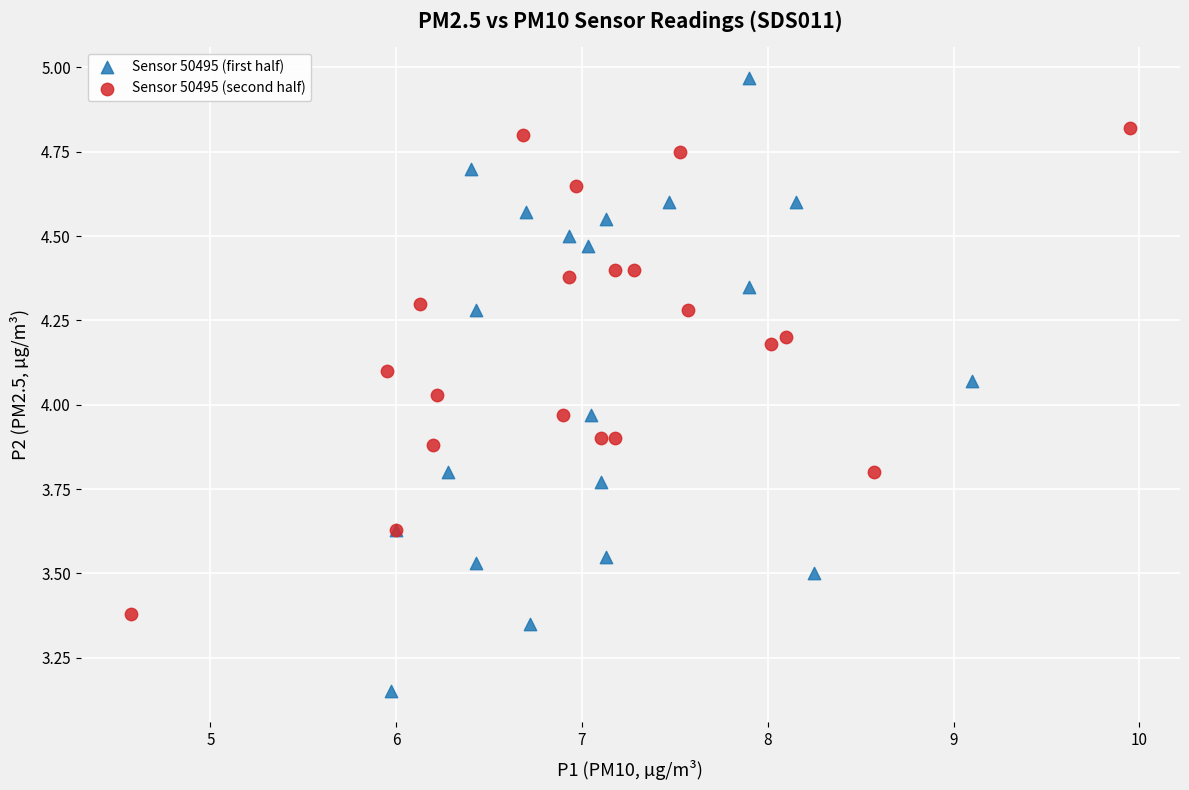

What are all the series names shown in the legend?

Sensor 50495 (first half), Sensor 50495 (second half)